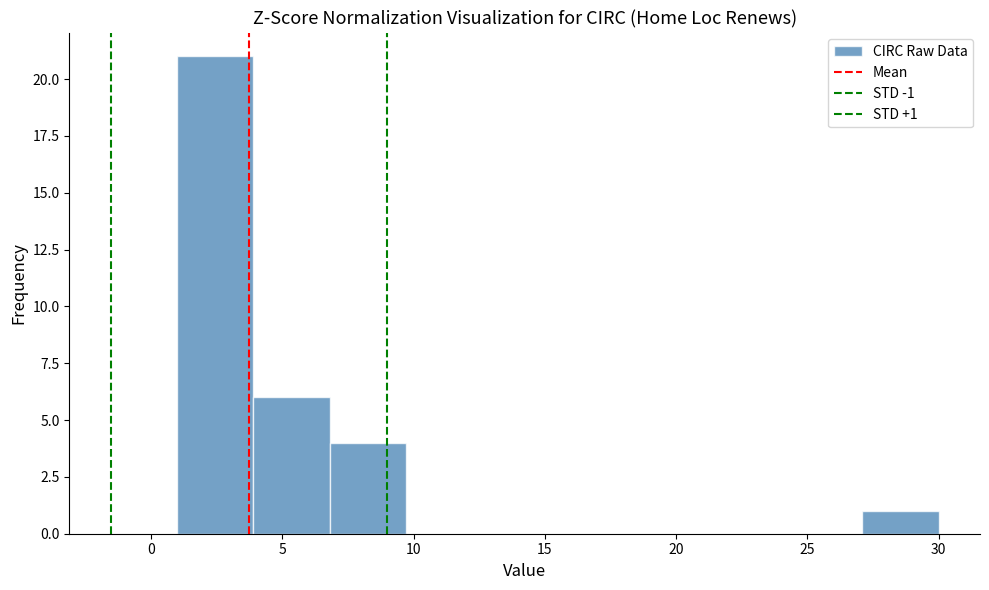

Which range on the x-axis has the tallest bar?

1.0 to 3.9